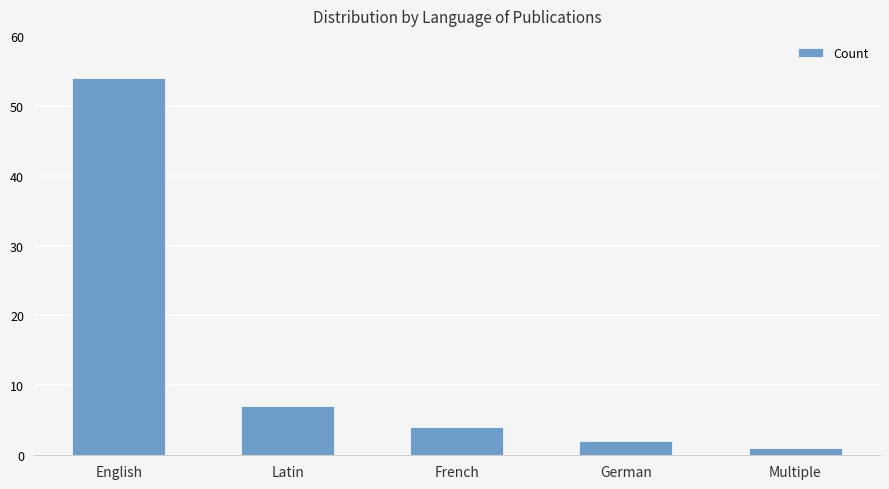

What is the maximum value shown in the chart?

54